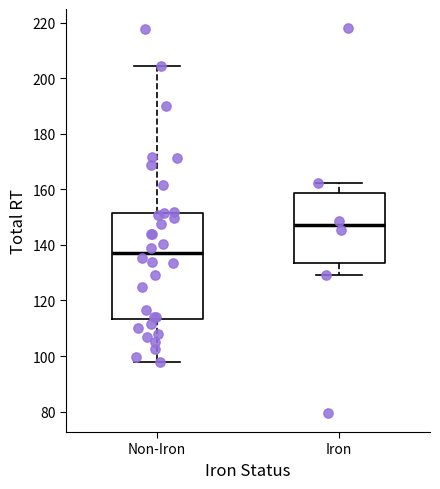

Which box has the lowest median line?

Non-Iron